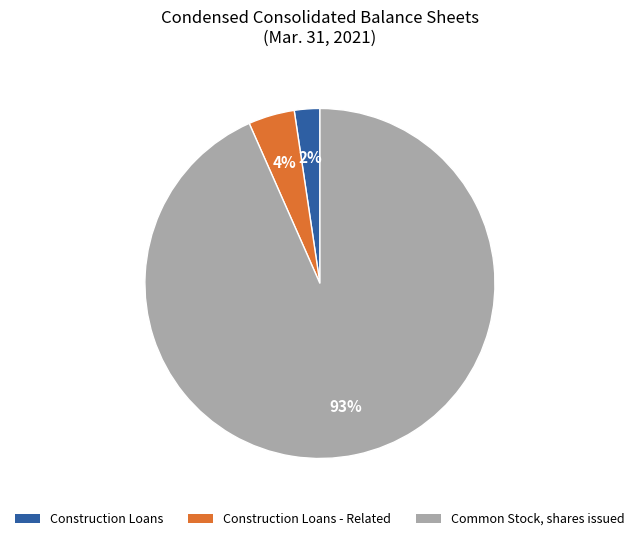

Rank the categories by value from highest to lowest.

Common Stock, shares issued, Construction Loans - Related, Construction Loans